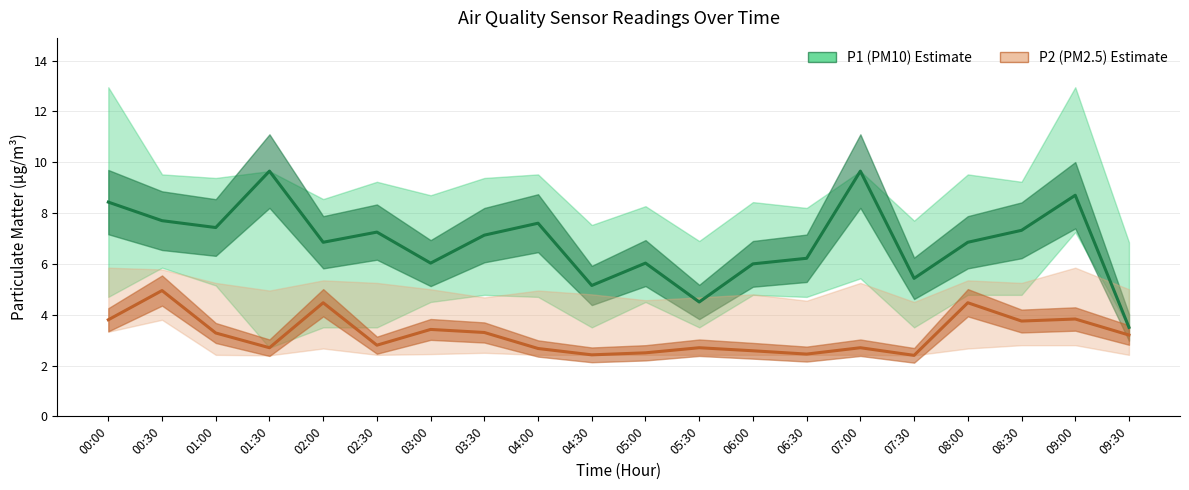

At how many categories does at least one series exceed 3?

20